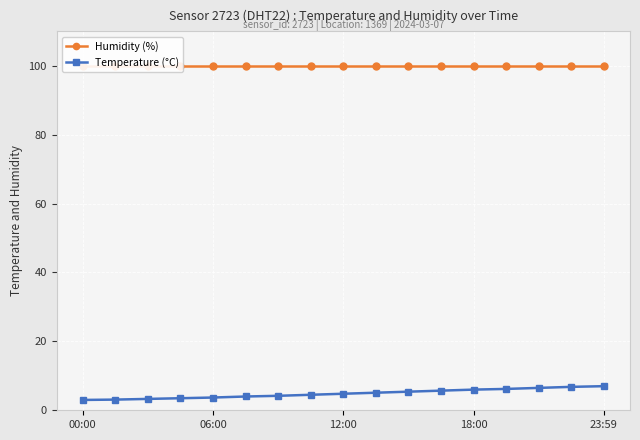

Which series has the largest total across all categories?

Humidity (%)